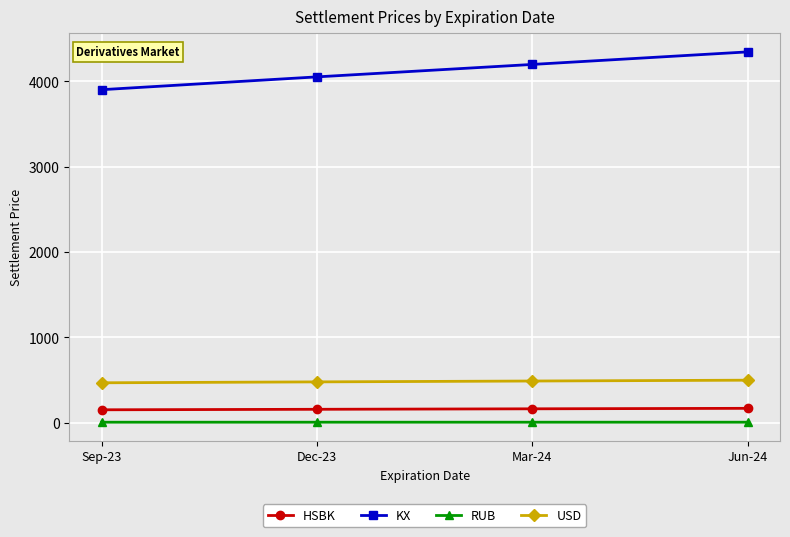

What is the label of the 2nd point from the right?

Mar-24